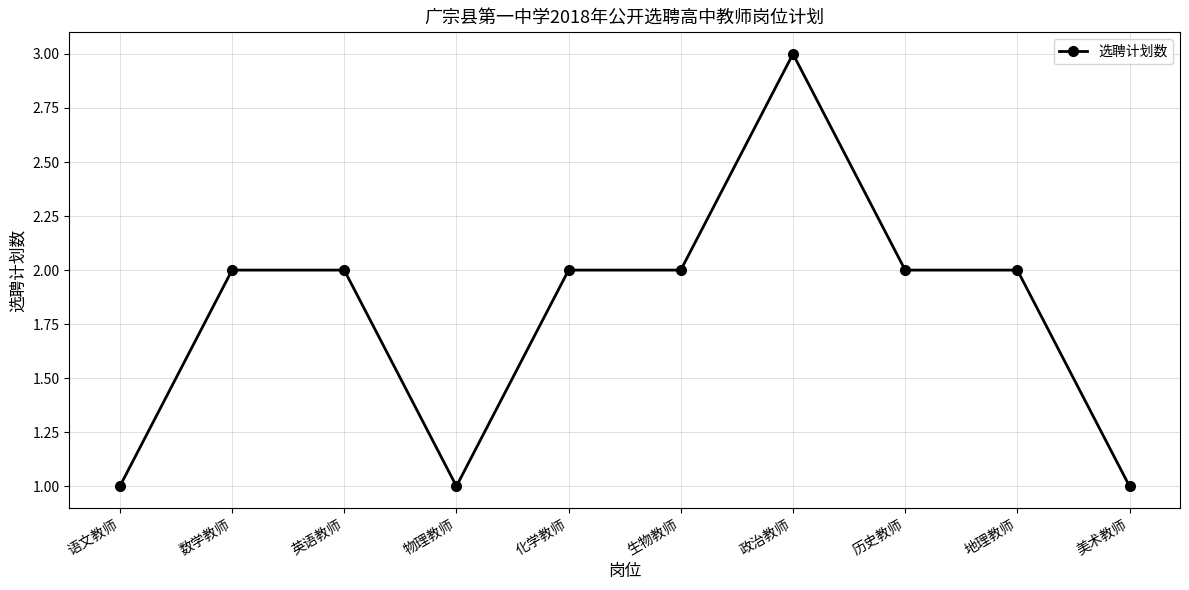

At which category does the data reach its first local valley?

物理教师